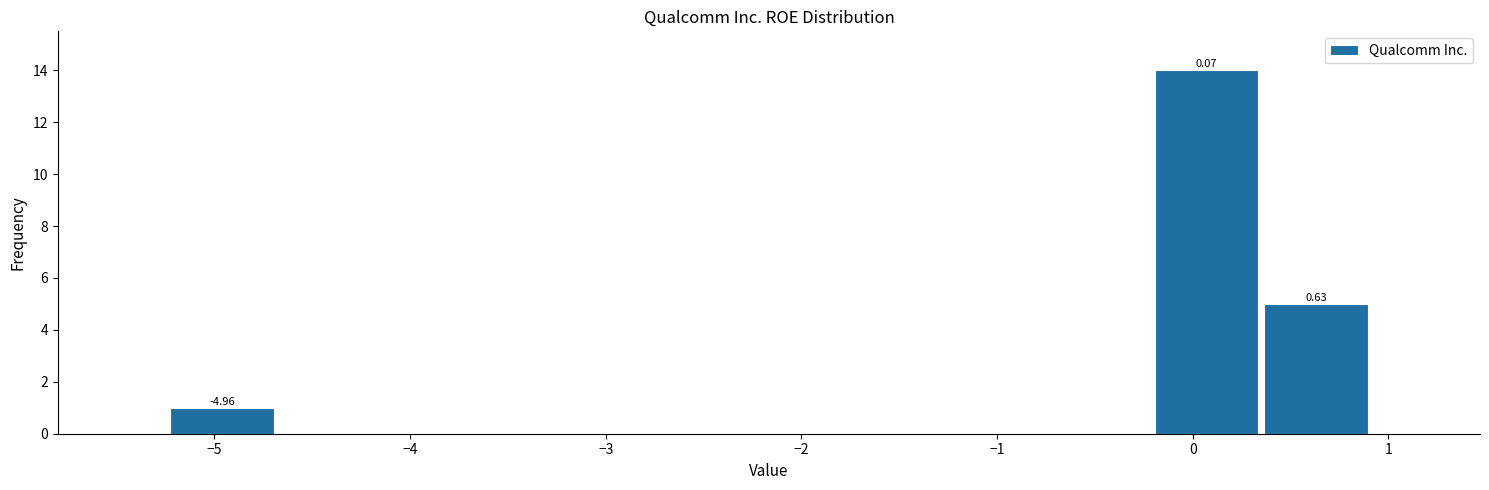

Over which range of the x-axis is the bar tallest?

-0.2 to 0.3